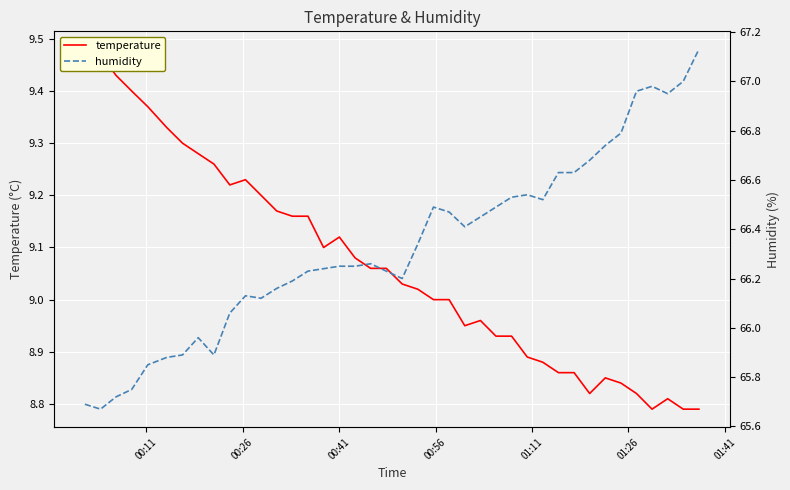

What is the average value of the humidity series?

66.3